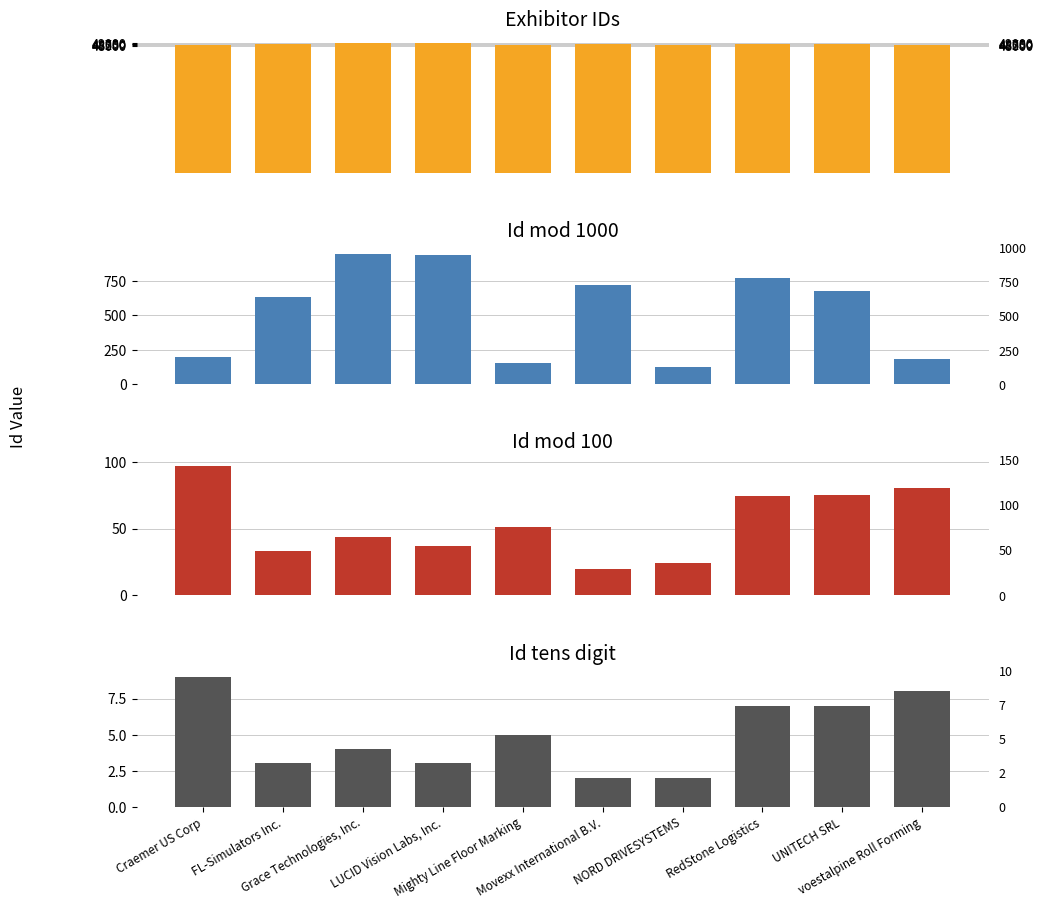

Which category has the lowest value in the Id mod 100 series?

Movexx International B.V.